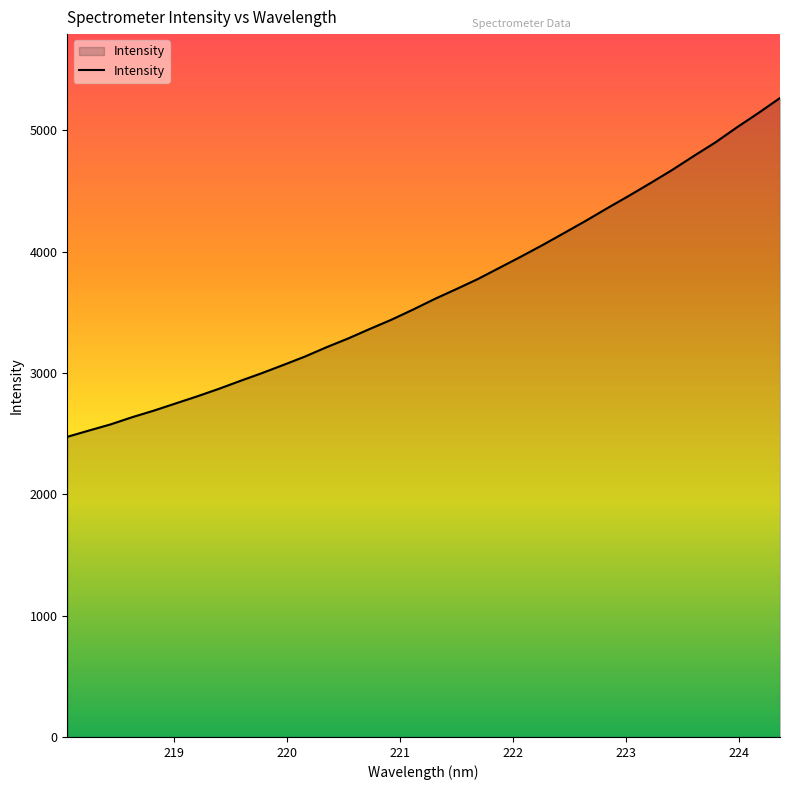

What is the greatest value displayed?

5267.9